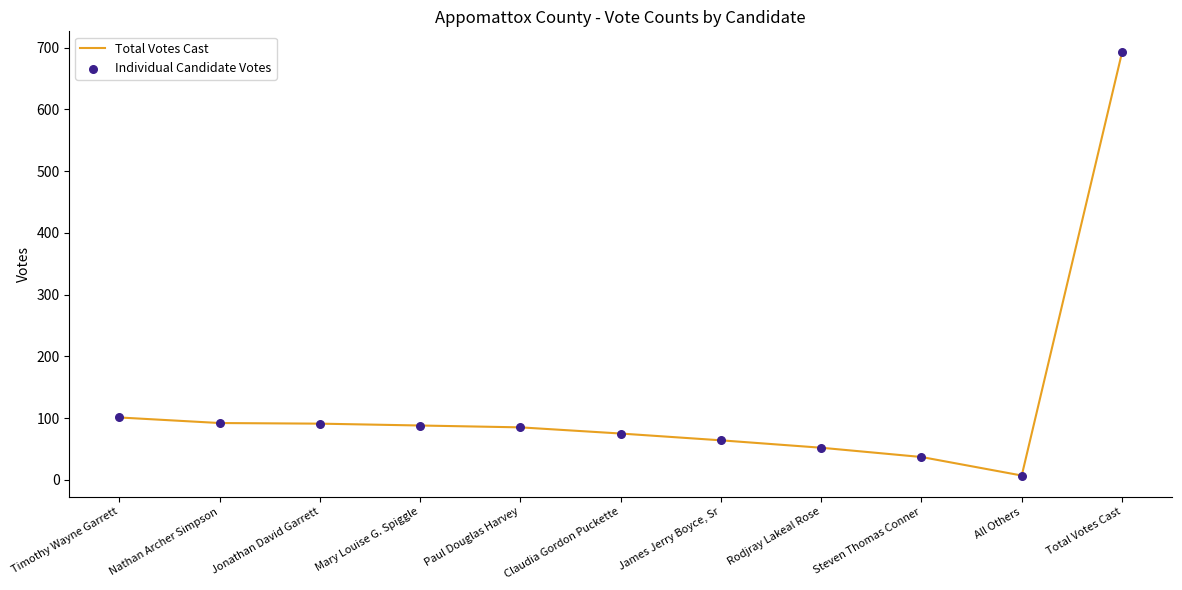

List the labels in order of value, smallest first.

All Others, Steven Thomas Conner, Rodjray Lakeal Rose, James Jerry Boyce, Sr, Claudia Gordon Puckette, Paul Douglas Harvey, Mary Louise G. Spiggle, Jonathan David Garrett, Nathan Archer Simpson, Timothy Wayne Garrett, Total Votes Cast